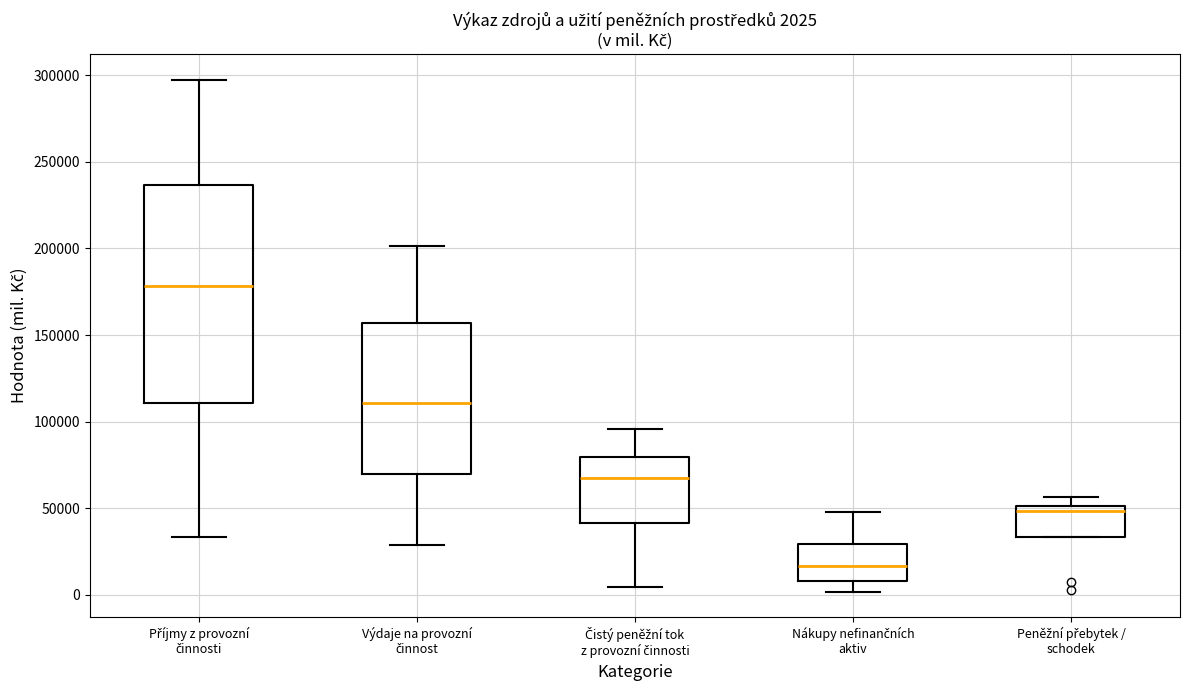

Which box has the highest median line?

Příjmy z provozní činnosti